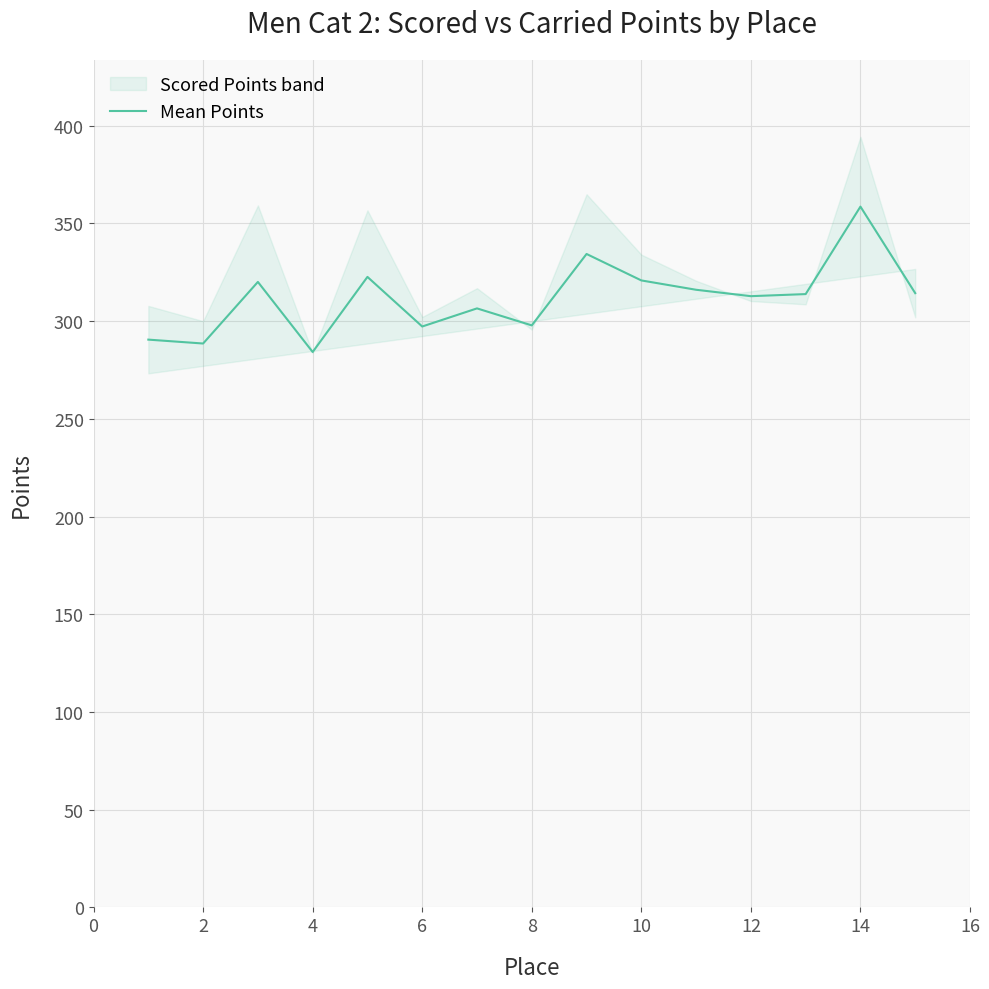

What is the maximum value for Mean Points?

358.6